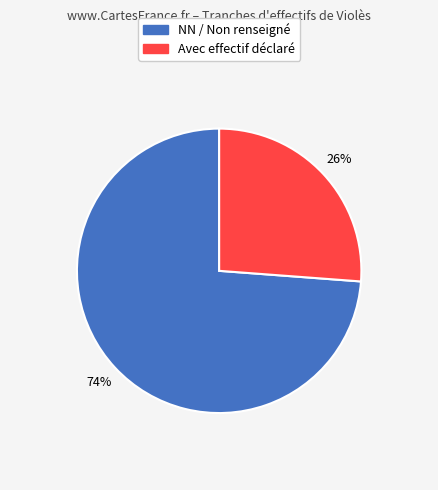

To the nearest percent, what is the difference between the largest and smallest slice percentages?

48%